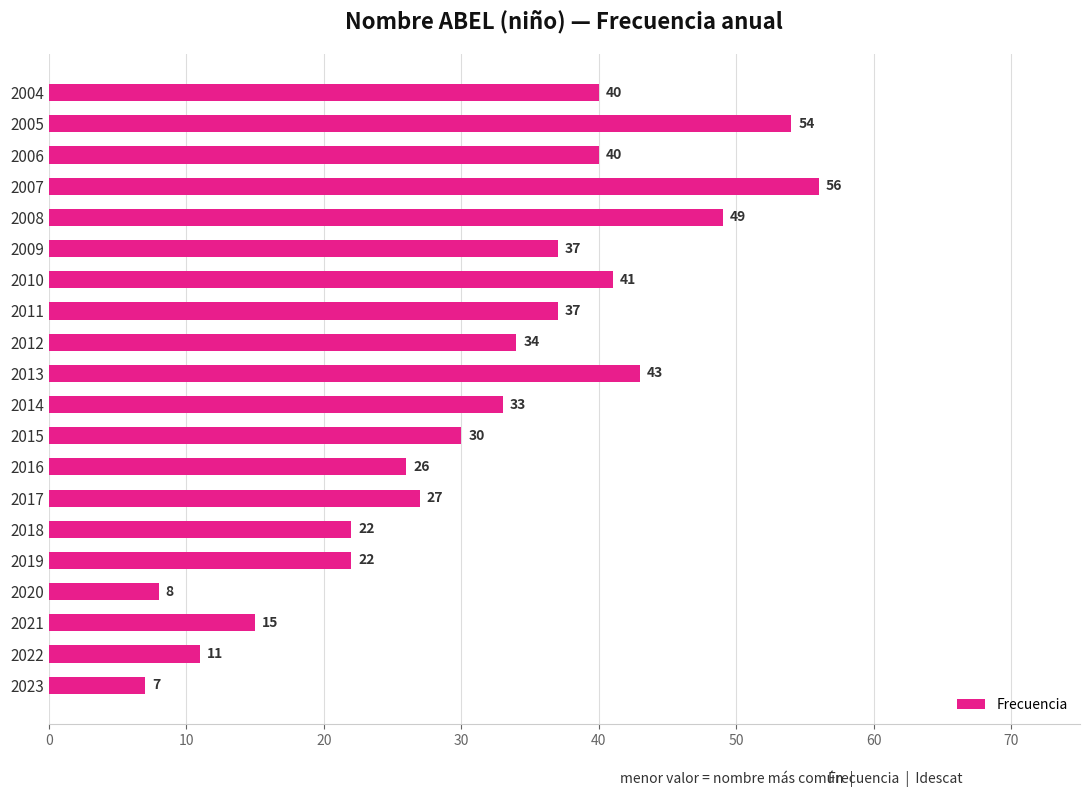

Reading bottom to top, what are all the values shown in this chart?

2023=7	2022=11	2021=15	2020=8	2019=22	2018=22	2017=27	2016=26	2015=30	2014=33	2013=43	2012=34	2011=37	2010=41	2009=37	2008=49	2007=56	2006=40	2005=54	2004=40